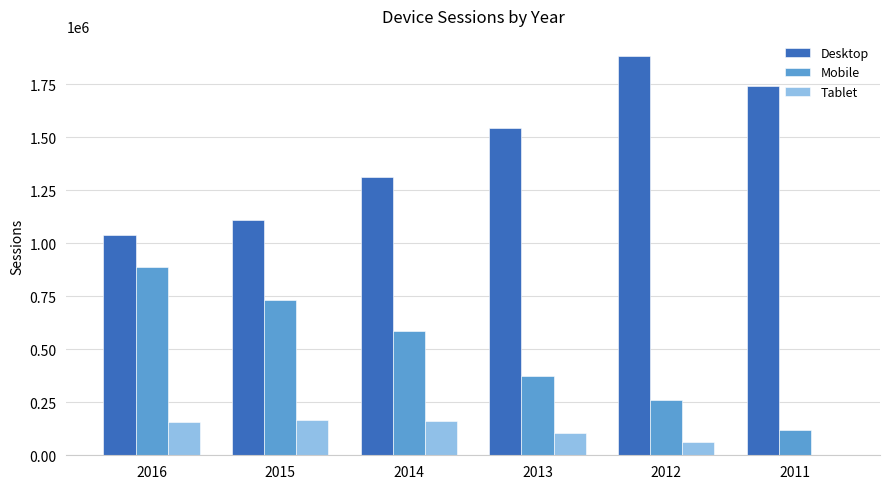

True or false: Tablet has a value of 164890 at 2015.

True